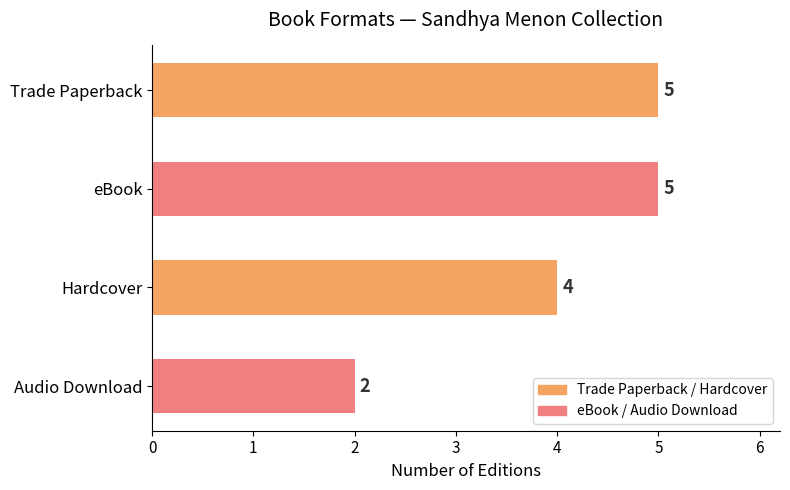

What is the greatest value displayed?

5